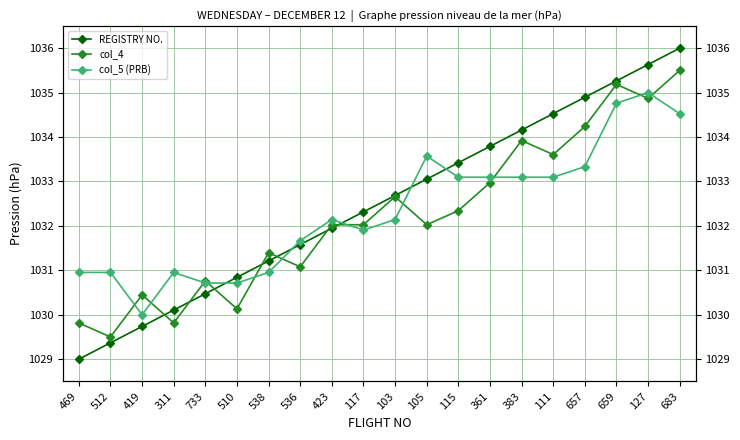

How many values in the col_5 (PRB) series exceed 1032?

11